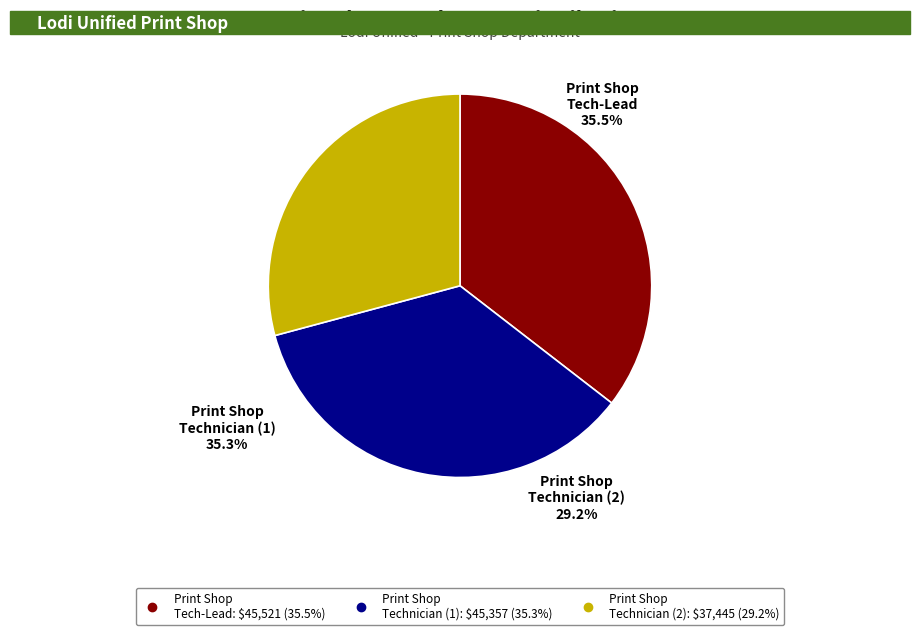

Approximately how many times larger is the value at Print Shop Technician  compared to Print Shop Technician?

0.8